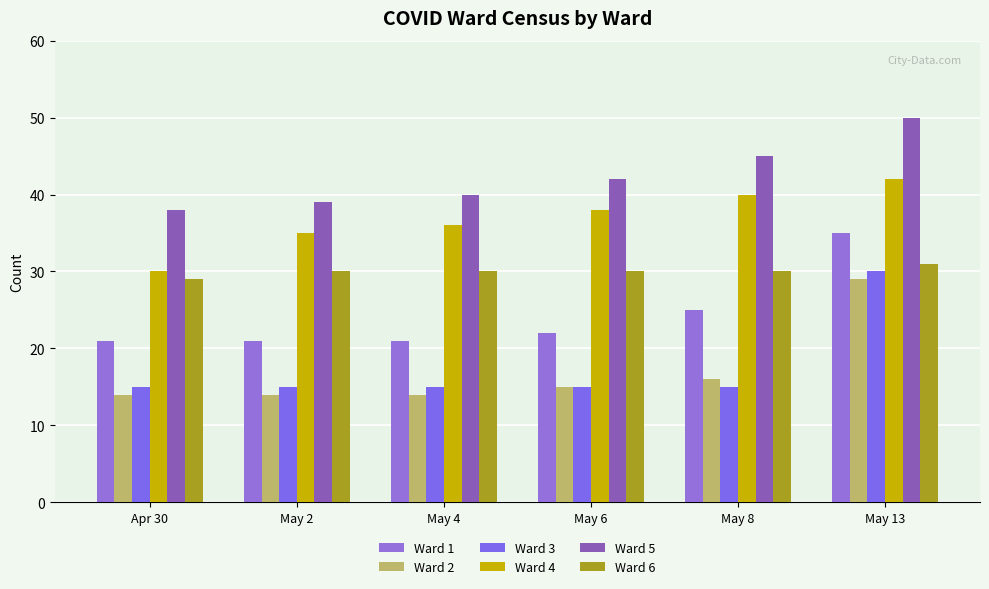

At which label does Ward 2 first exceed 15?

May 8